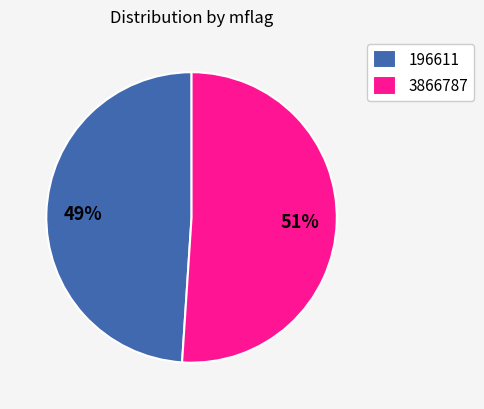

The 196611 slice represents 17% of the pie. True or false?

False